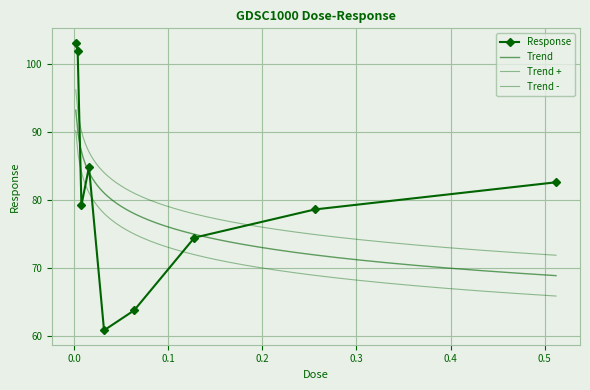

What is the ratio of the value at 0.256 to the value at 0.016?

0.9